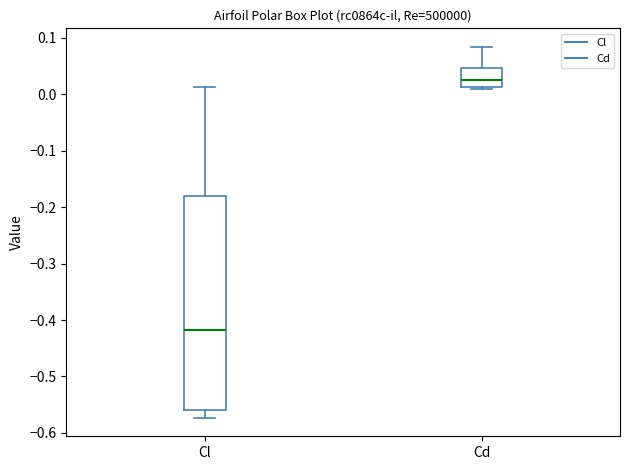

Which box is the tallest, from its lower edge to its upper edge?

Cl